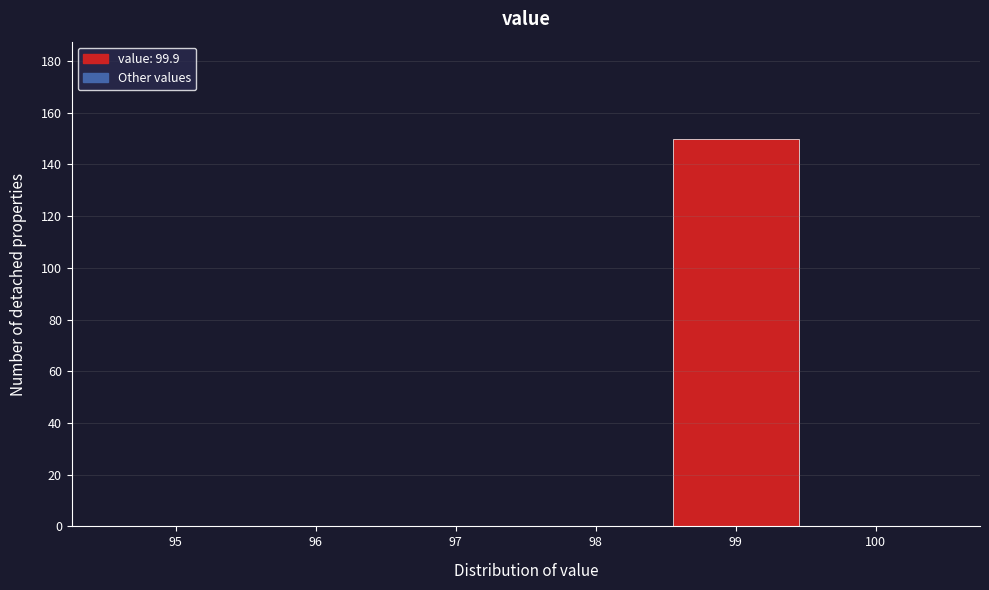

Reading right to left, what are all the values shown in this chart?

100=0	99=150	98=0	97=0	96=0	95=0